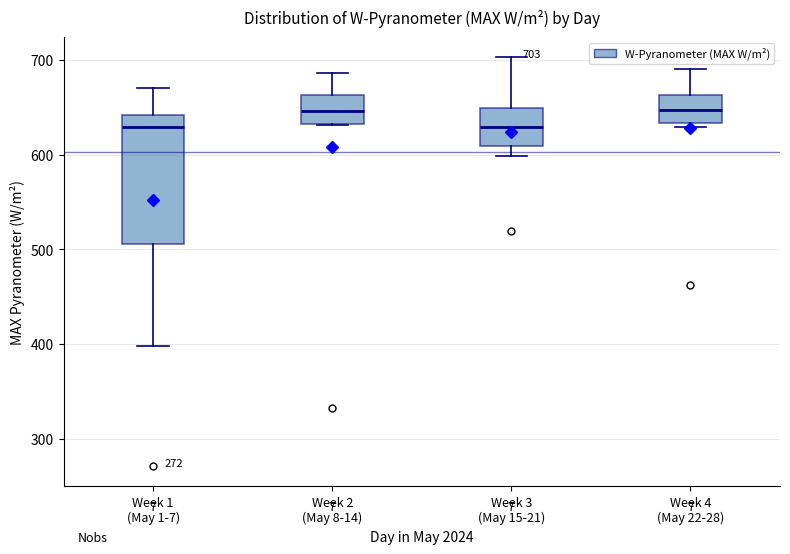

Comparing the boxes themselves (not the whiskers), which one is the tallest?

Week 1 (May 1-7)